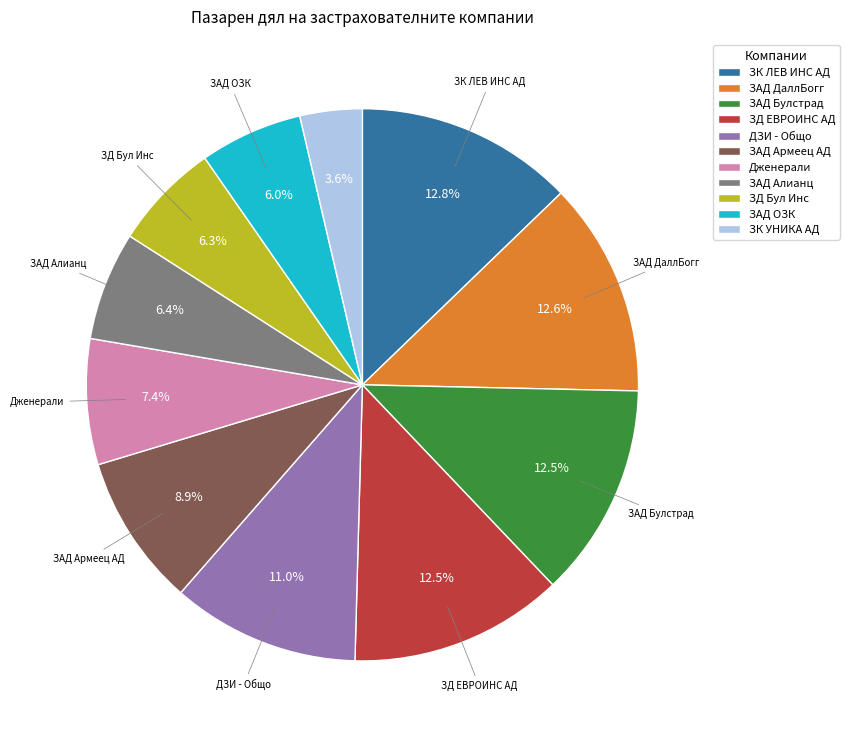

How many slices are in this pie chart?

11